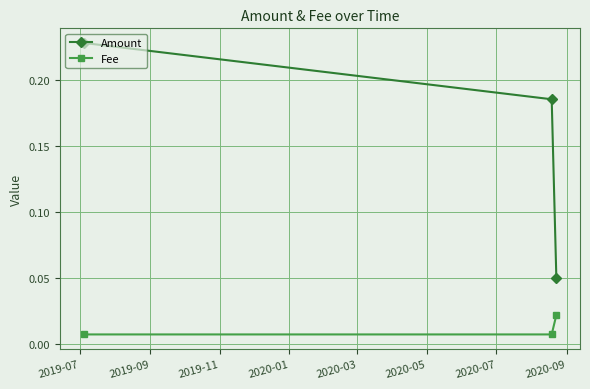

Which series has the largest total across all categories?

Amount